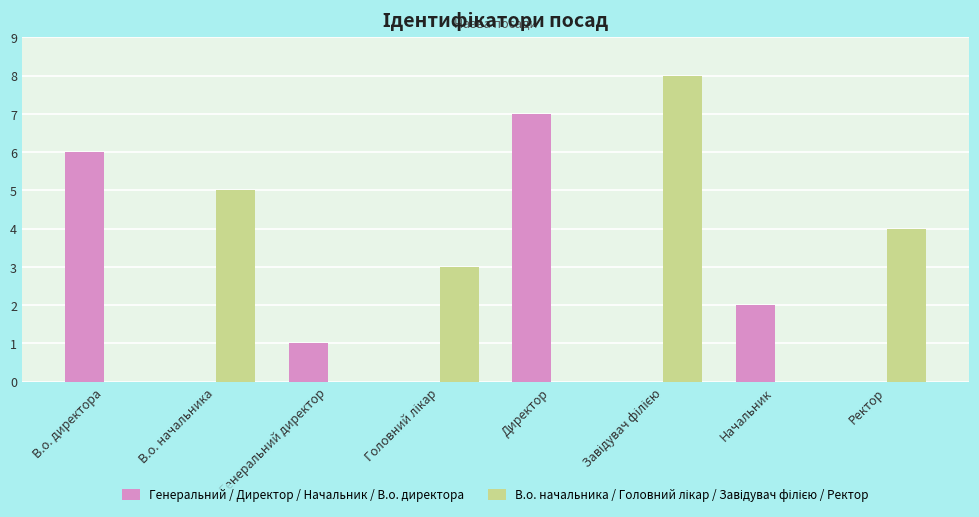

The Генеральний / Директор / Начальник / В.о. директора series shows -3 at В.о. начальника. True or false?

False